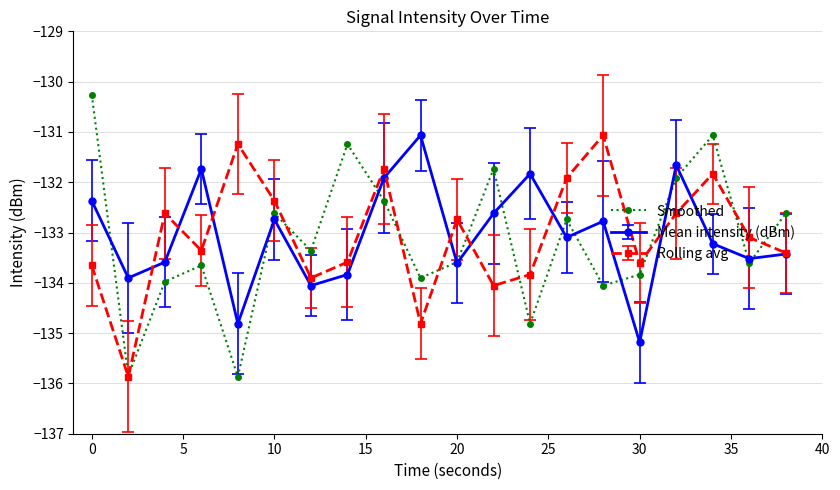

Which series has the largest range (max minus min)?

Smoothed